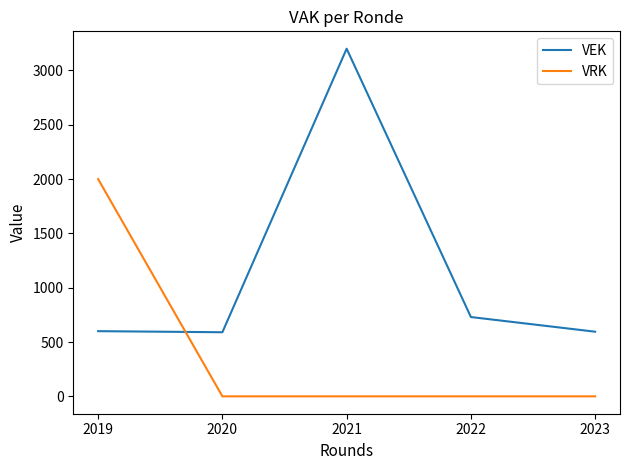

At which label is VEK closest to 1895?

2022